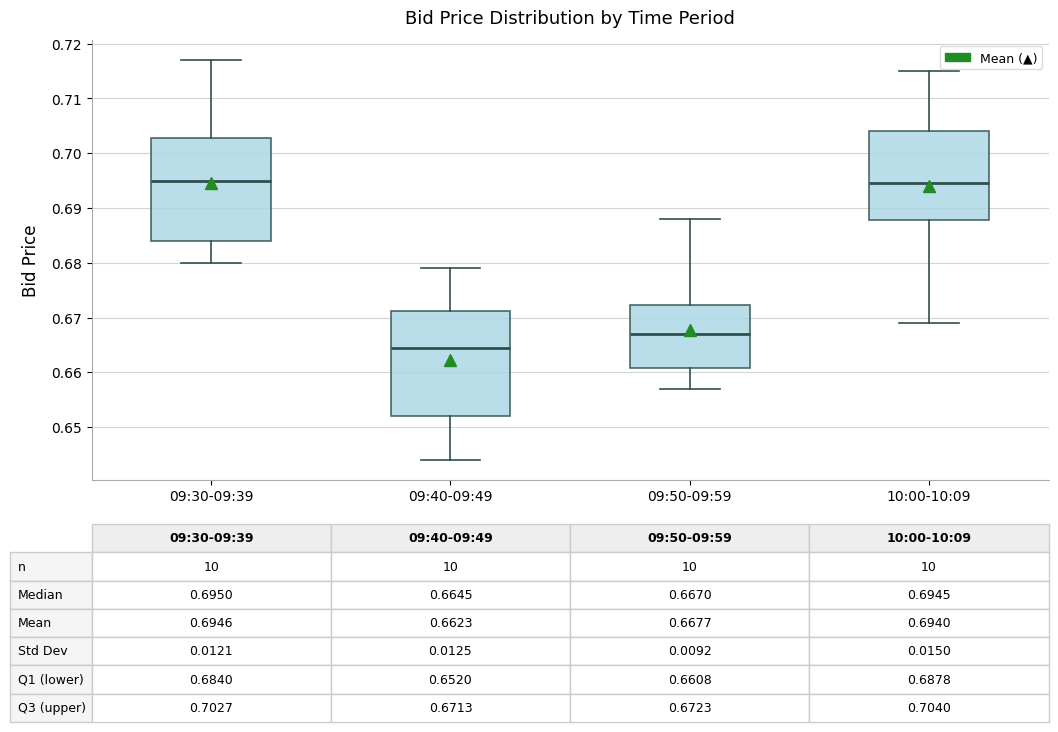

Which box has the lowest median line?

09:40-09:49